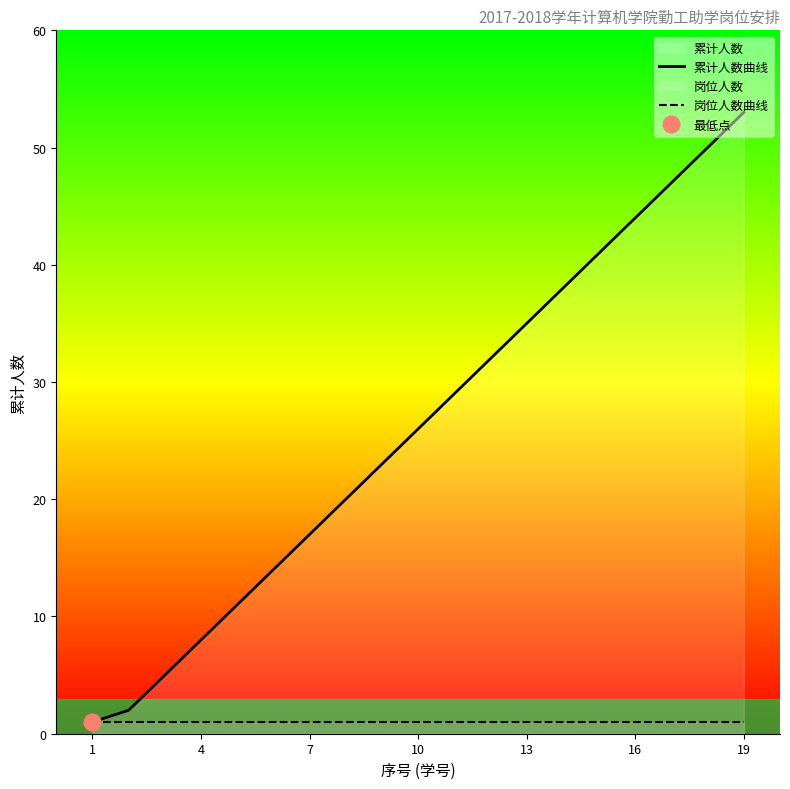

Which category has the highest value in the 累计人数曲线 series?

19